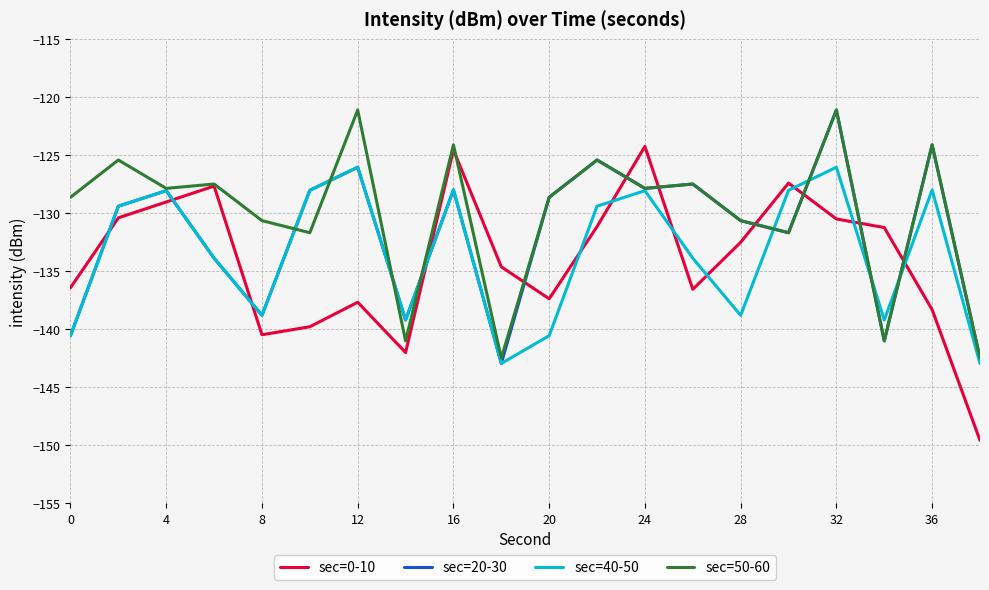

Which series has the largest range (max minus min)?

sec=0-10